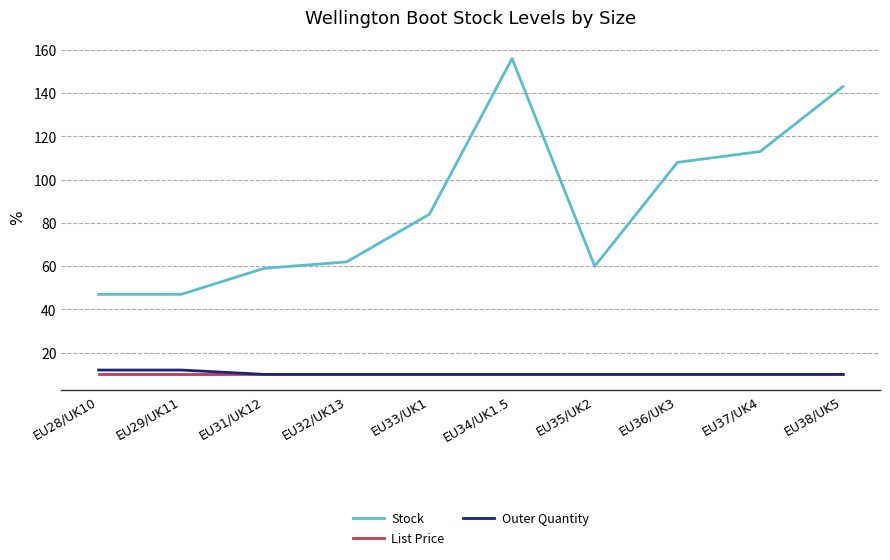

True or false: List Price has a value of 15.9 at EU37/UK4.

False